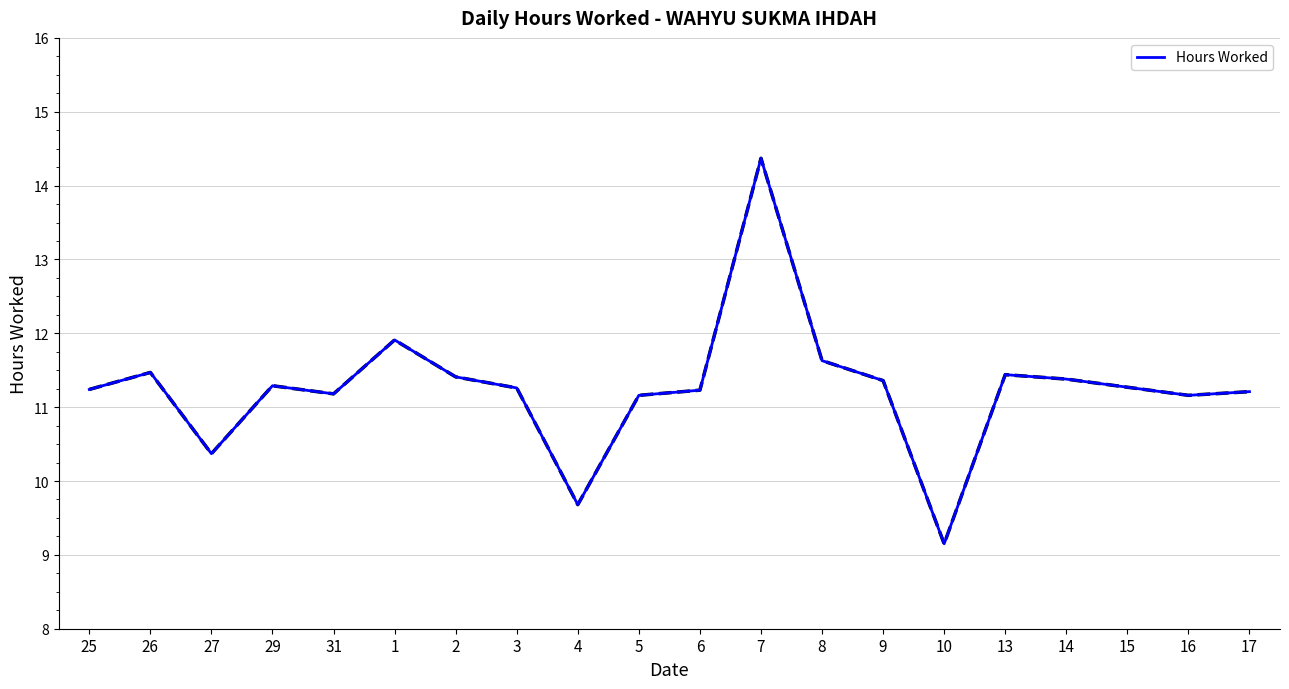

True or false: the data shows 2.7 at 15.

False